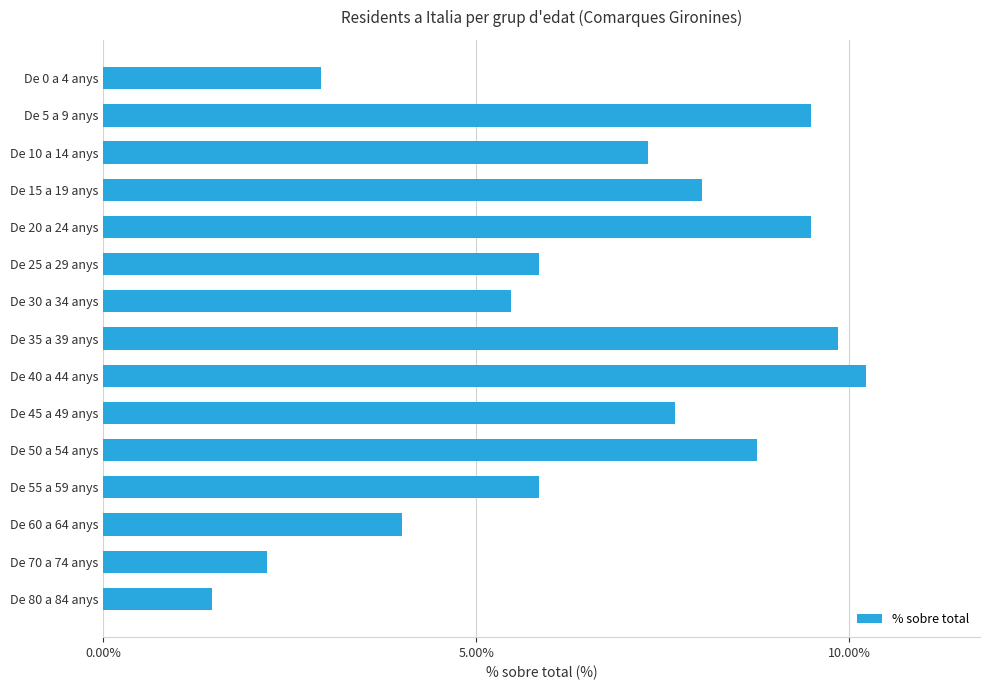

What is the greatest value displayed?

10.2